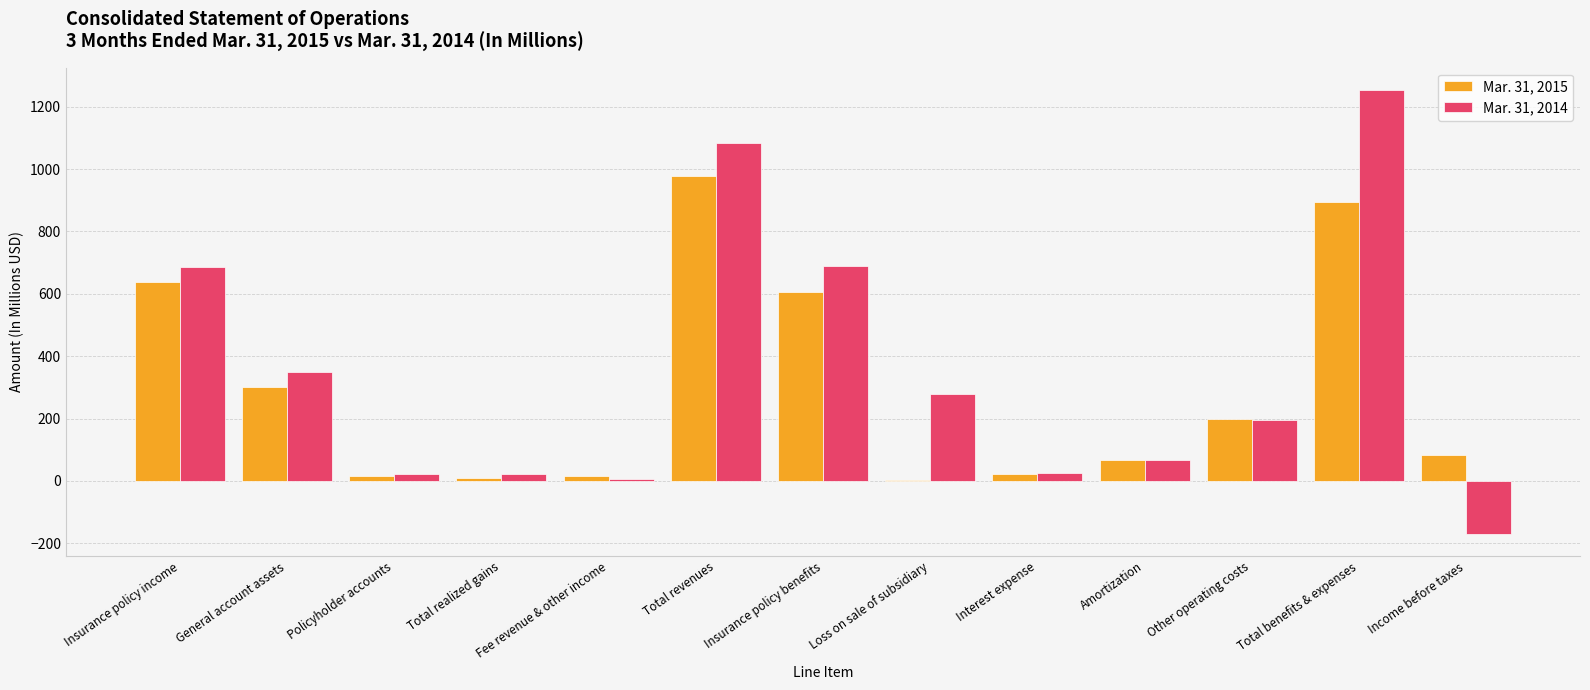

What is the average value of the Mar. 31, 2014 series?

346.8